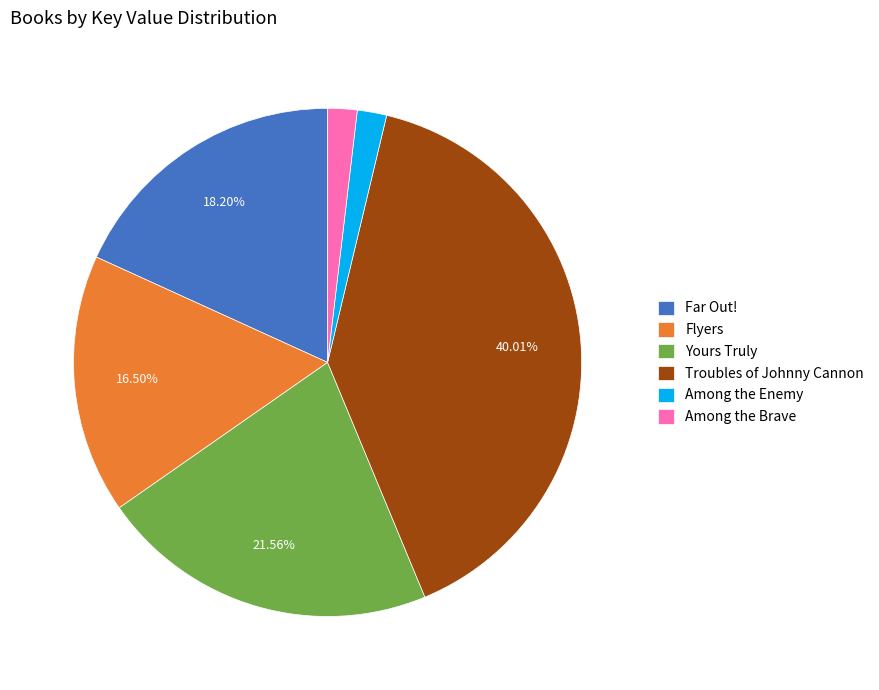

What percentage is NOT represented by Yours Truly?

78.4%